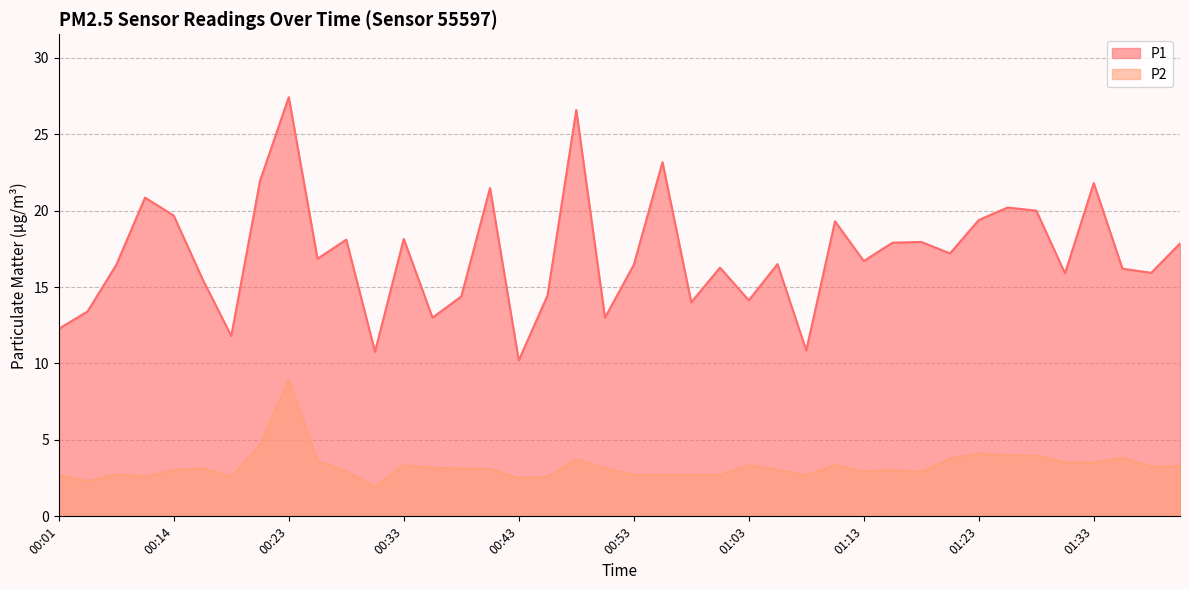

Count the number of categories in the chart.

40